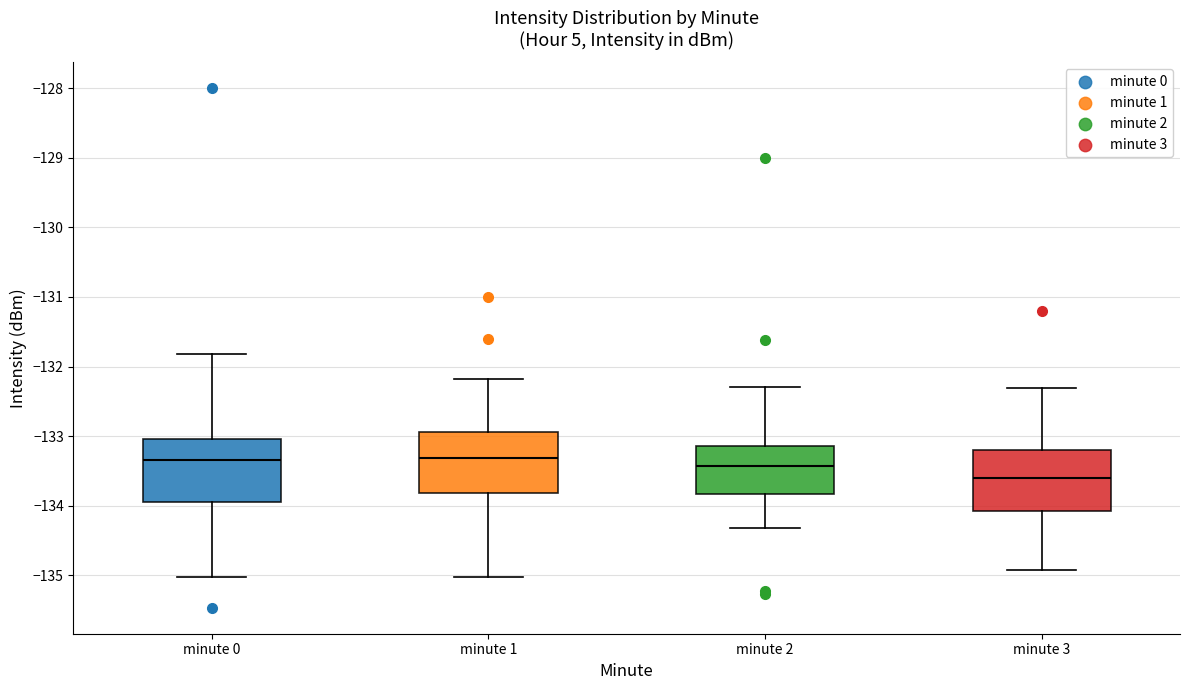

Reading left to right, read every box against the y-axis: the position of its median line, the range the box covers, and the ends of its whiskers. The values are not printed on the chart, so give them approximately, as read against the axis.

minute 0: median -133.4, box -134.0 to -133.0, whiskers -135.0 to -131.8
minute 1: median -133.3, box -133.8 to -132.9, whiskers -135.0 to -132.2
minute 2: median -133.4, box -133.8 to -133.1, whiskers -134.3 to -132.3
minute 3: median -133.6, box -134.1 to -133.2, whiskers -134.9 to -132.3